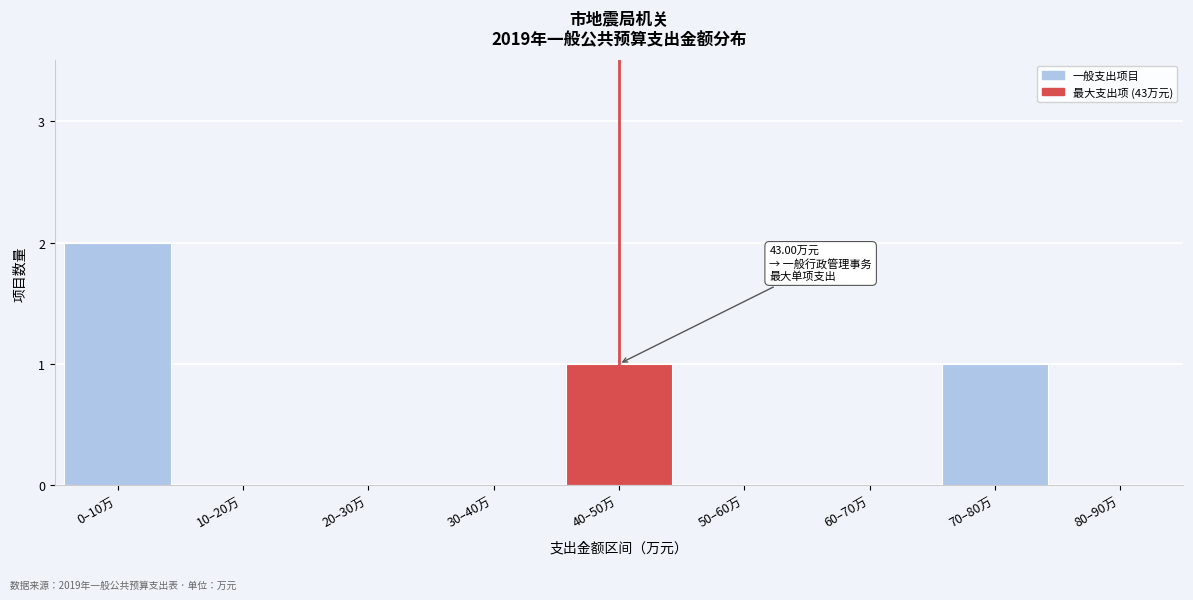

Reading left to right, list all the values displayed in this chart.

0–10万=2	10–20万=0	20–30万=0	30–40万=0	40–50万=1	50–60万=0	60–70万=0	70–80万=1	80–90万=0